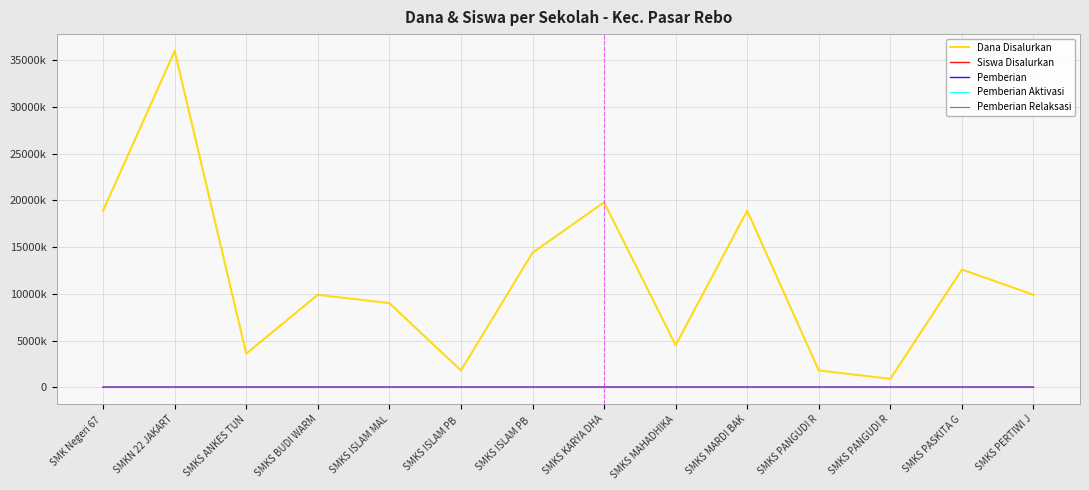

True or false: Pemberian Relaksasi has more than 0 points higher than both neighbors.

False